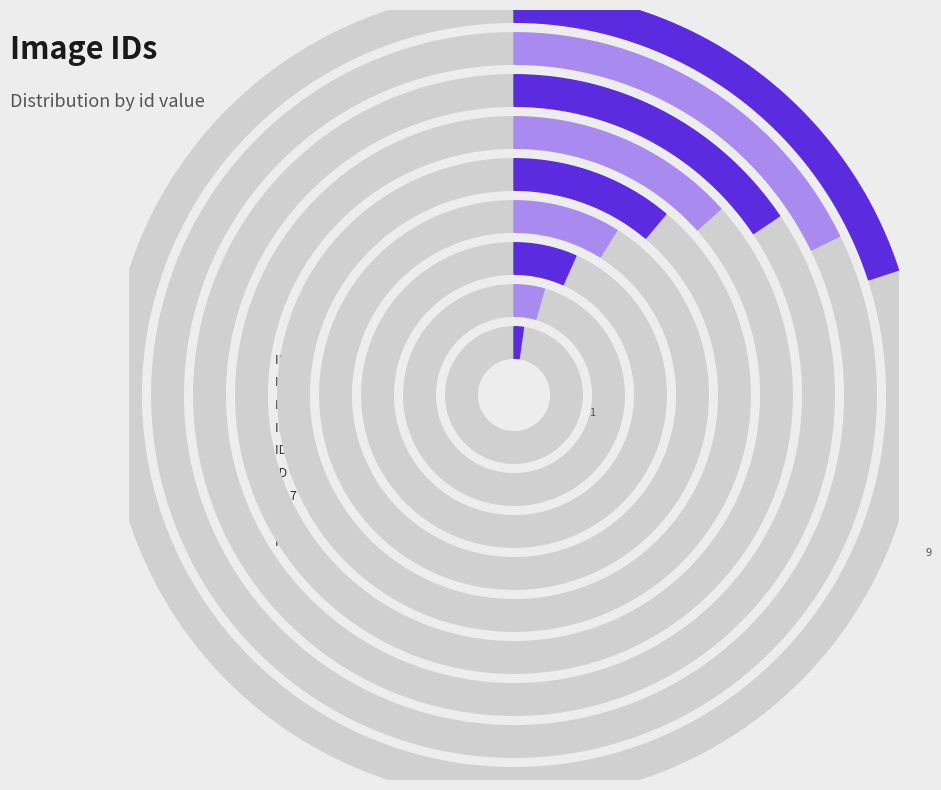

Rank the categories by value from highest to lowest.

9, 8, 7, 6, 5, 4, 3, 2, 1